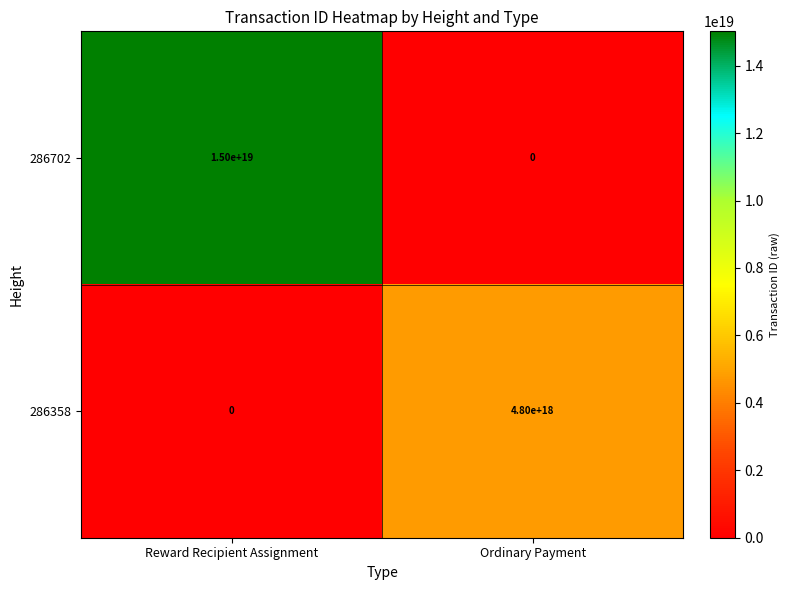

Which series has the widest spread of values?

286702